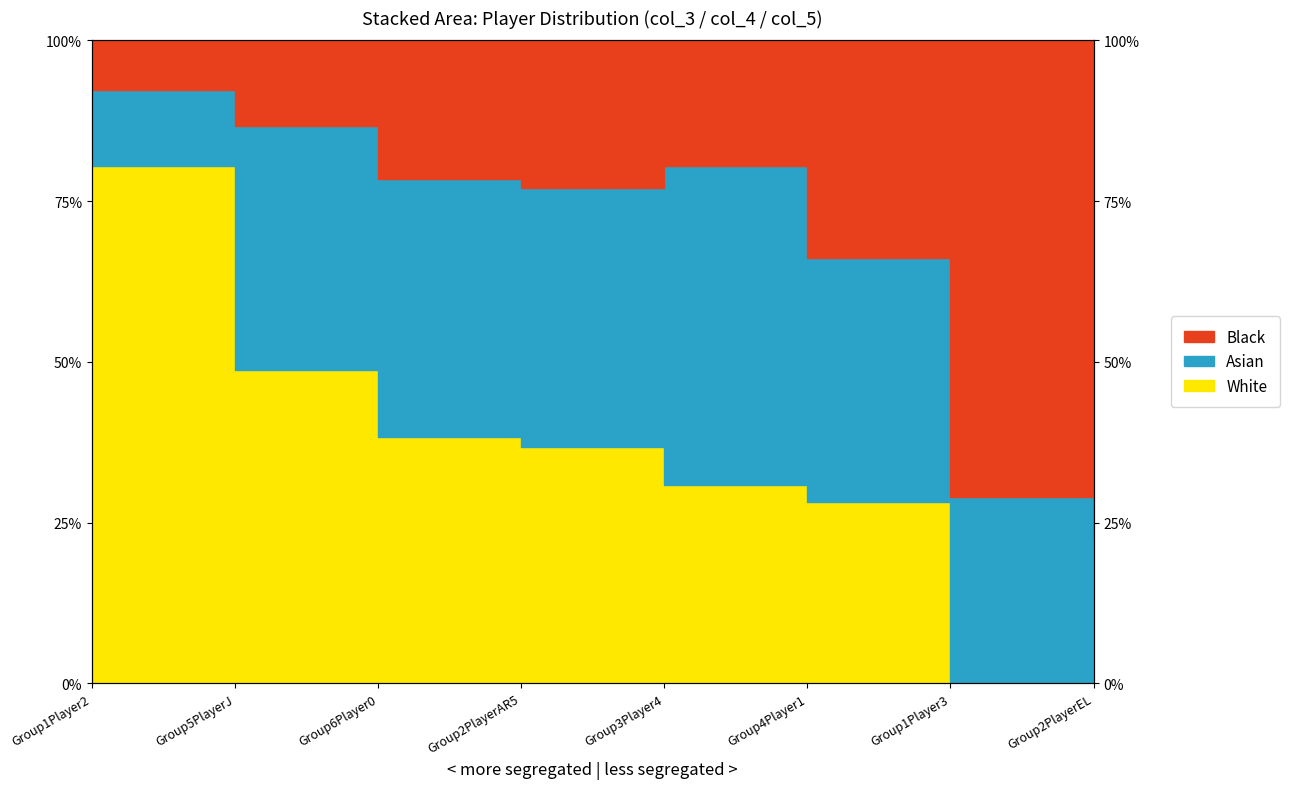

True or false: col_5 and col_3 intersect in this chart.

False